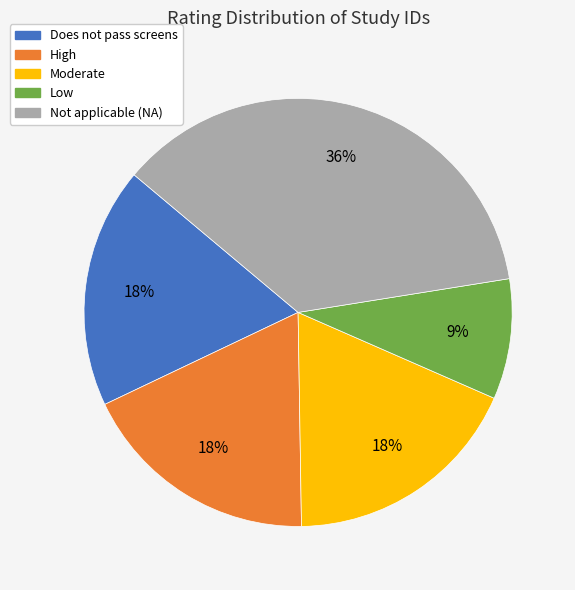

Do Moderate and Does not pass screens together represent more than half of the pie?

No